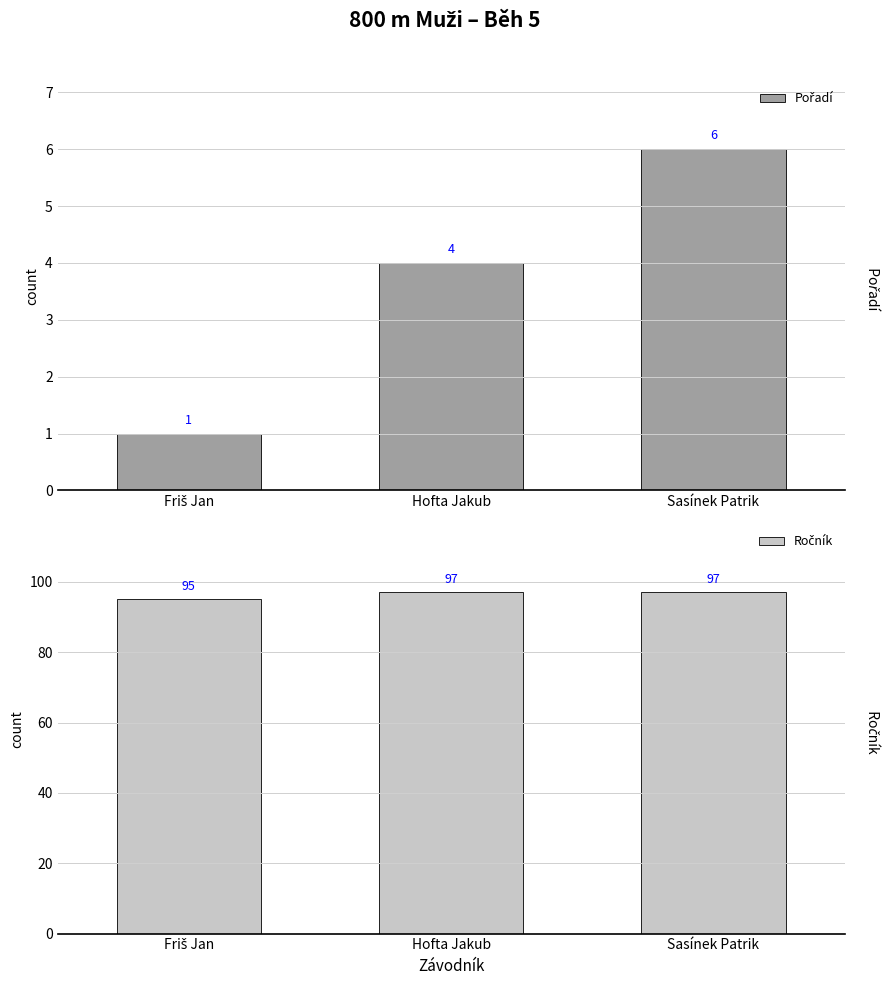

Does the chart contain any negative values?

No